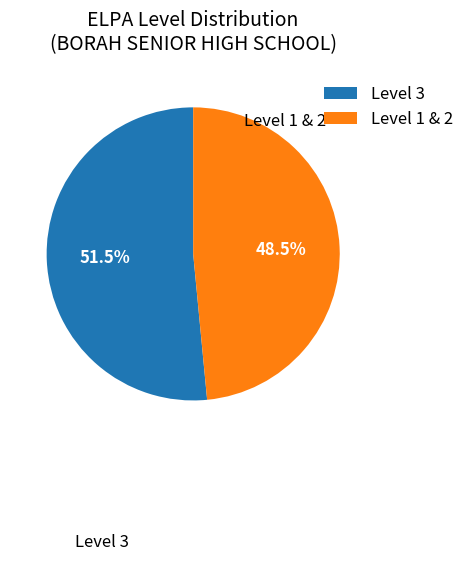

What percentage do Level 3 and Level 1 & 2 together represent?

100.0%